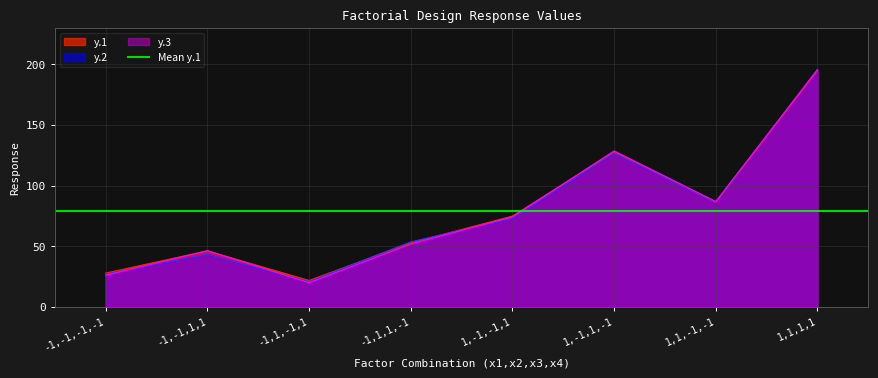

Is it true that y.3 equals 112.3 at 1,-1,-1,1?

False